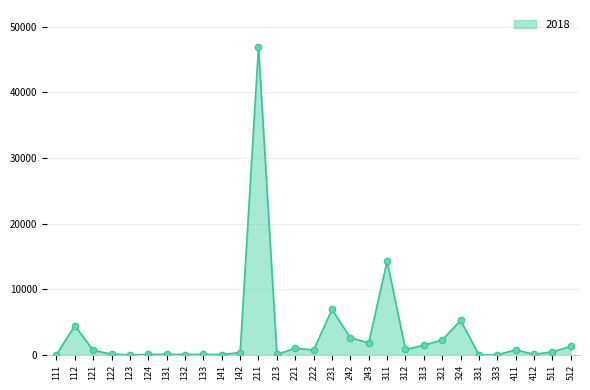

What is the change in value from 213 to 221?

+936